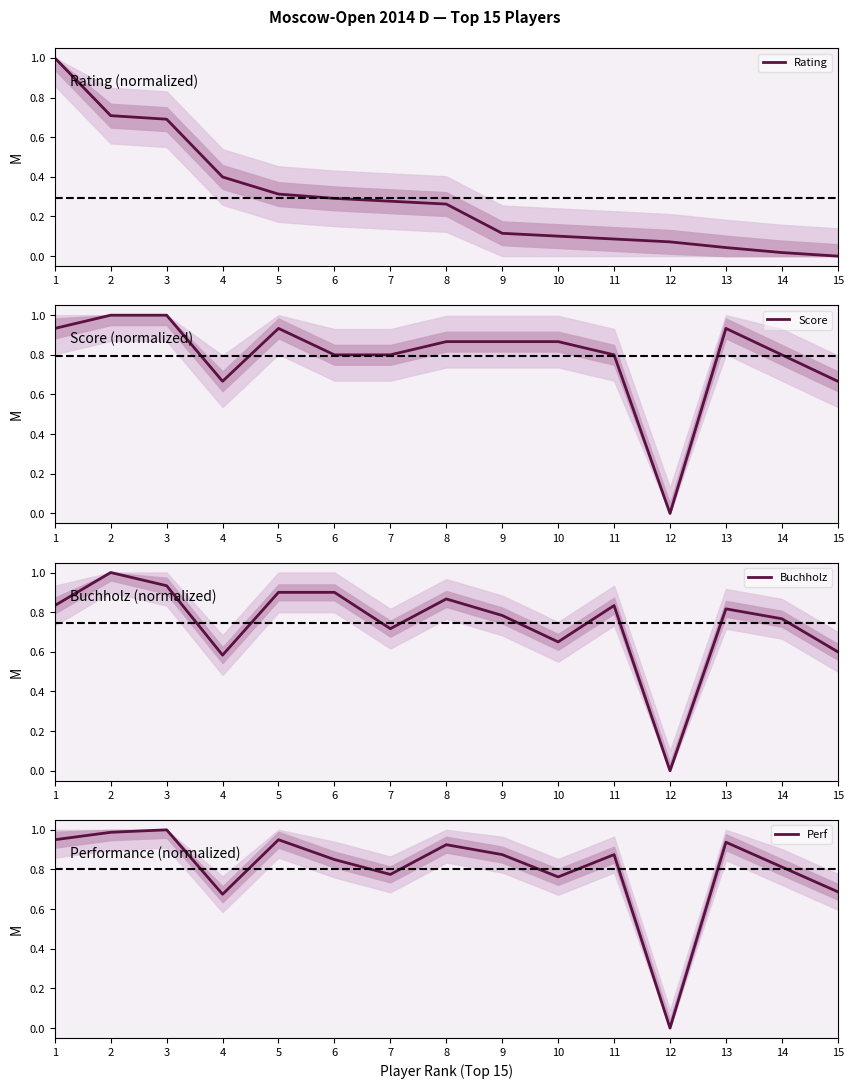

Is this an area chart (filled region under the line)?

No